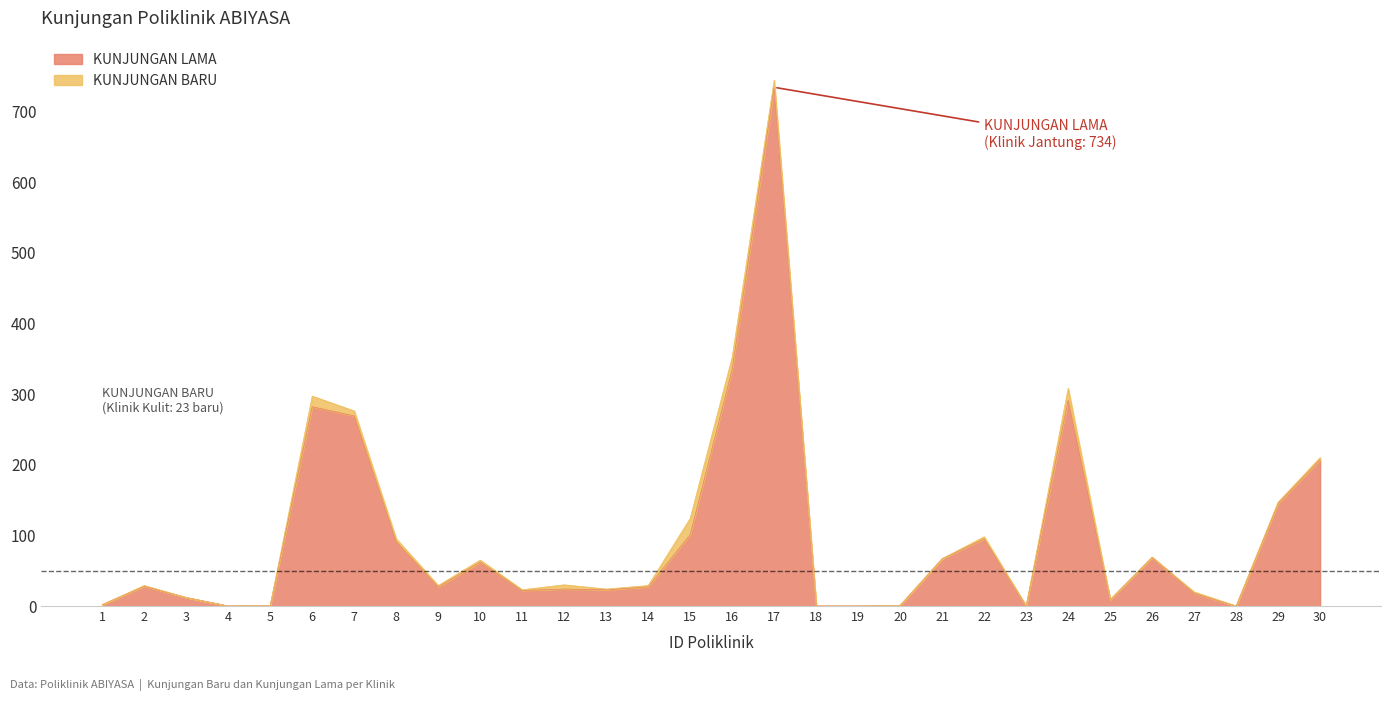

At which category does the data reach its first local valley?

4